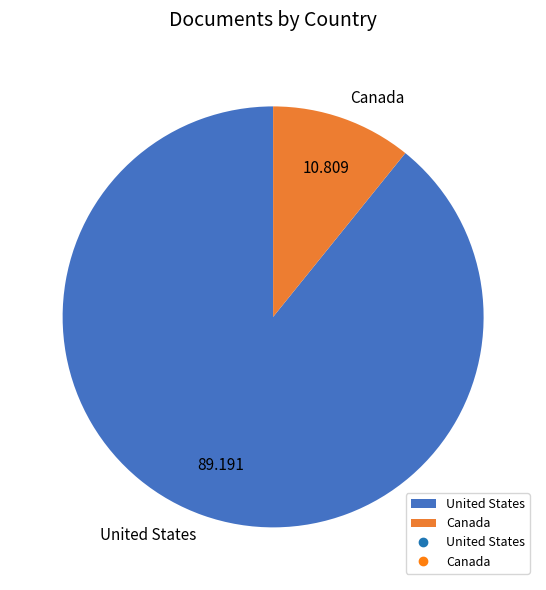

What is the ratio of the value at Canada to the value at United States?

0.1